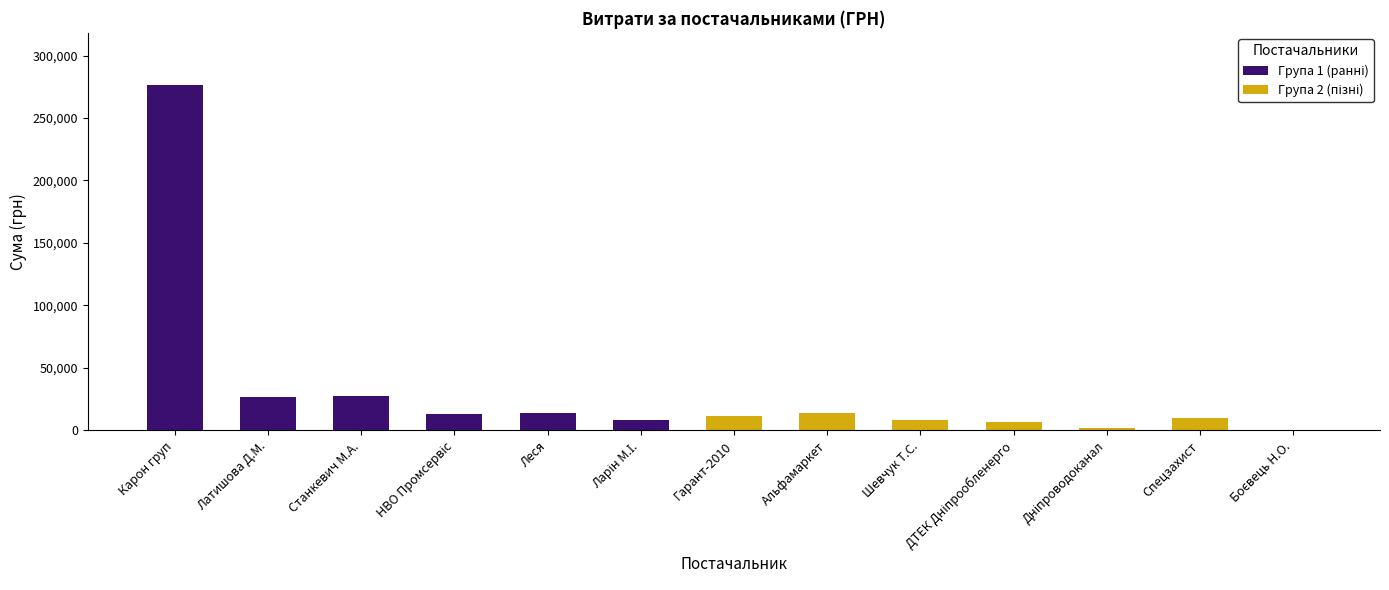

At which label is the value closest to 138532?

ФОП "Станкевич М.А."